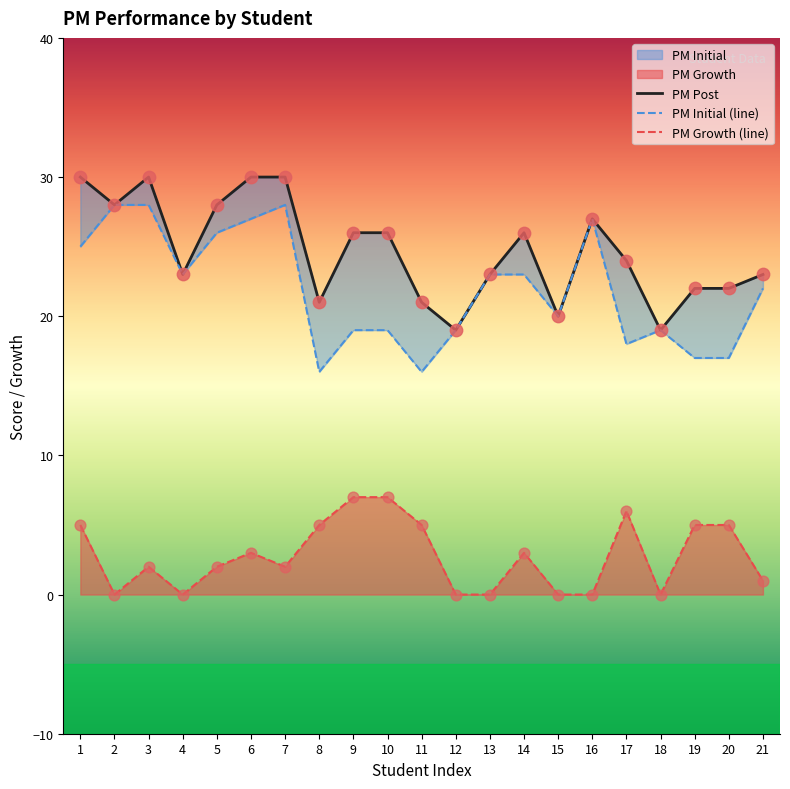

At how many categories does at least one series exceed 19?

19